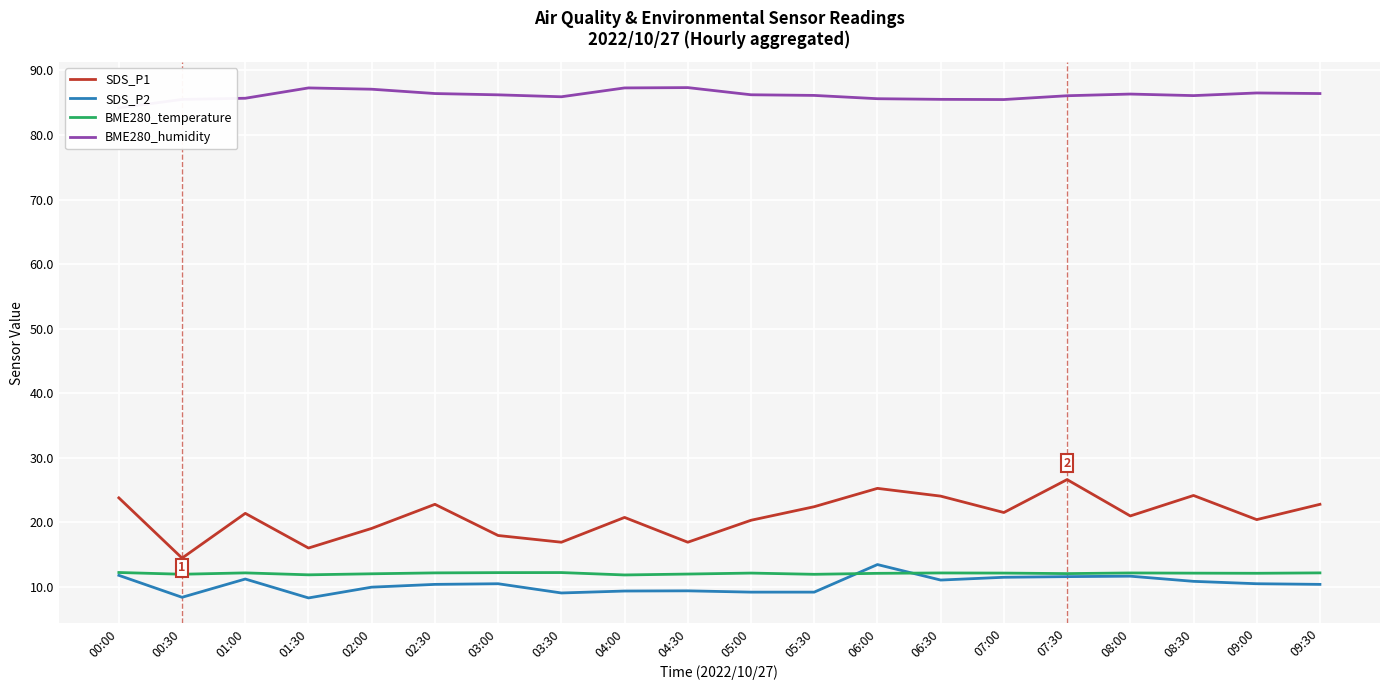

What are all the series names shown in the legend?

SDS_P1, SDS_P2, BME280_temperature, BME280_humidity